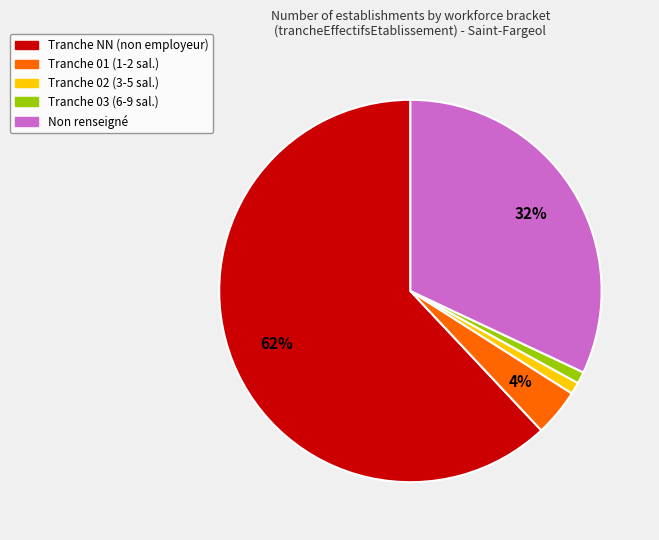

Which category has the biggest portion of the pie?

Tranche NN (non employeur)